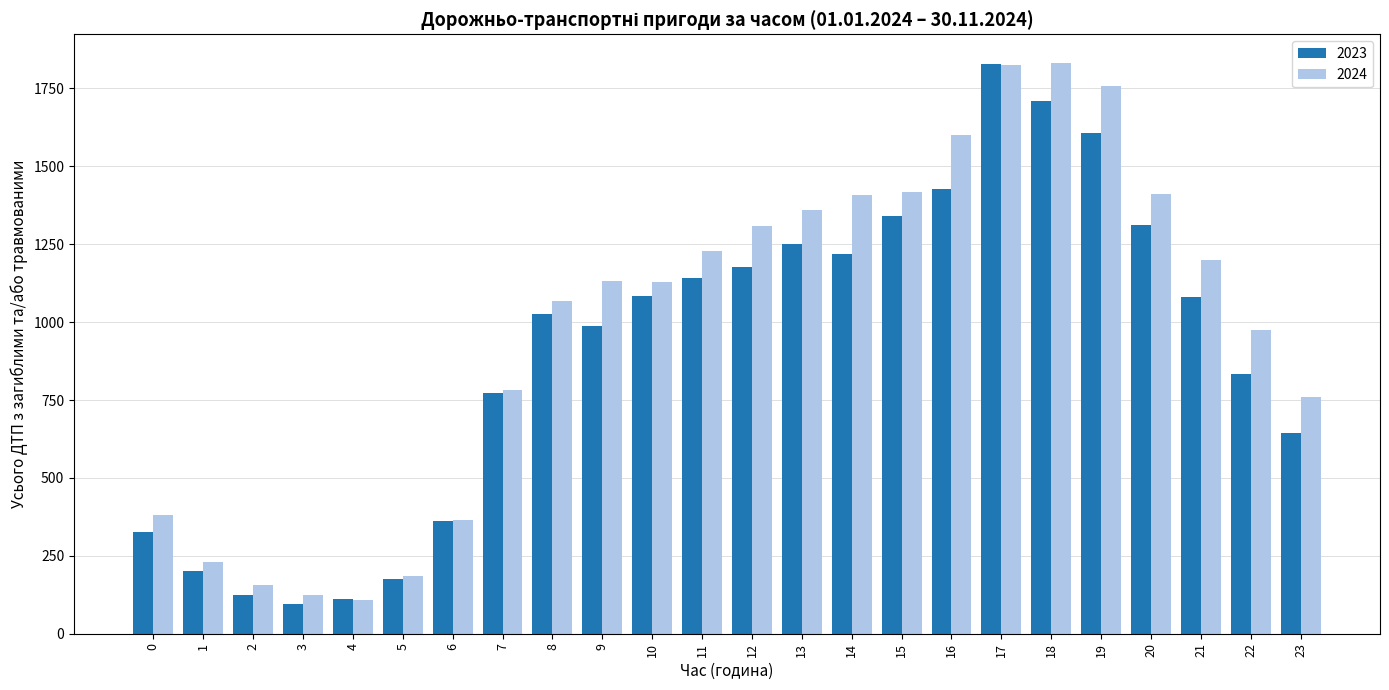

The value of 2023 at 11 is 1949. True or false?

False